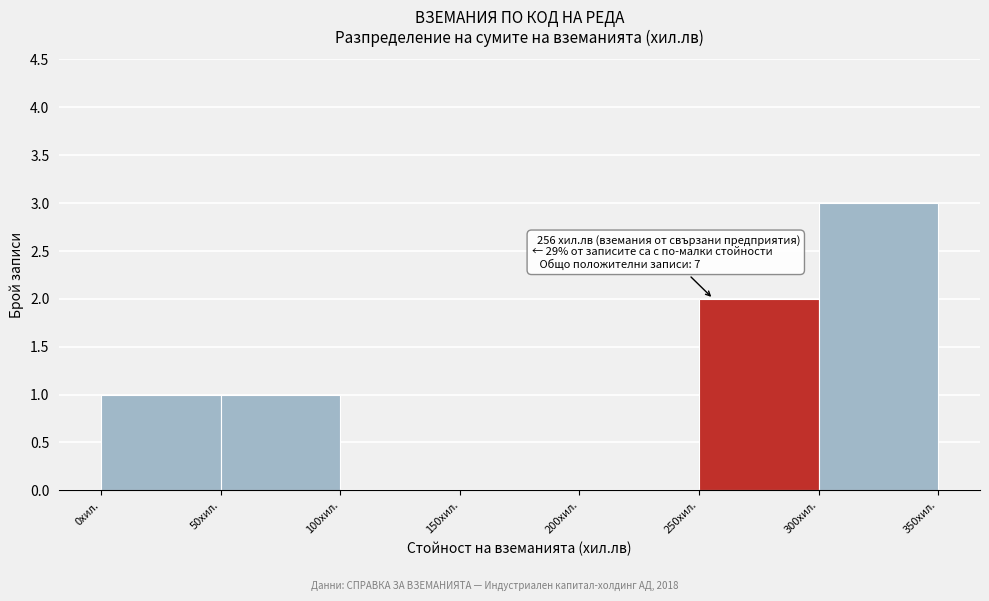

Which range on the x-axis has the tallest bar?

300 to 350